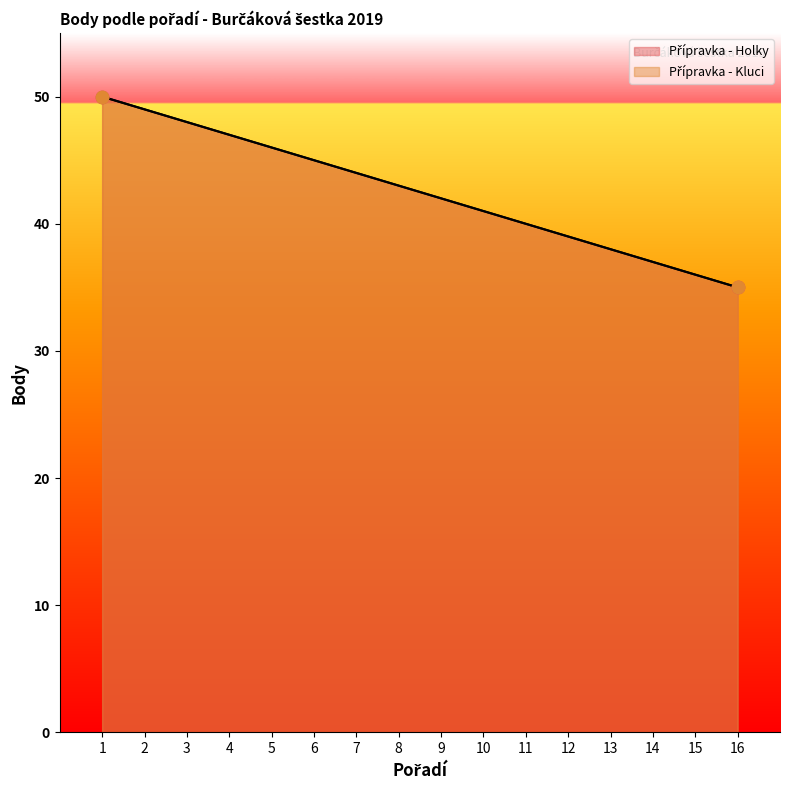

What is the total value across all series at 7?

88